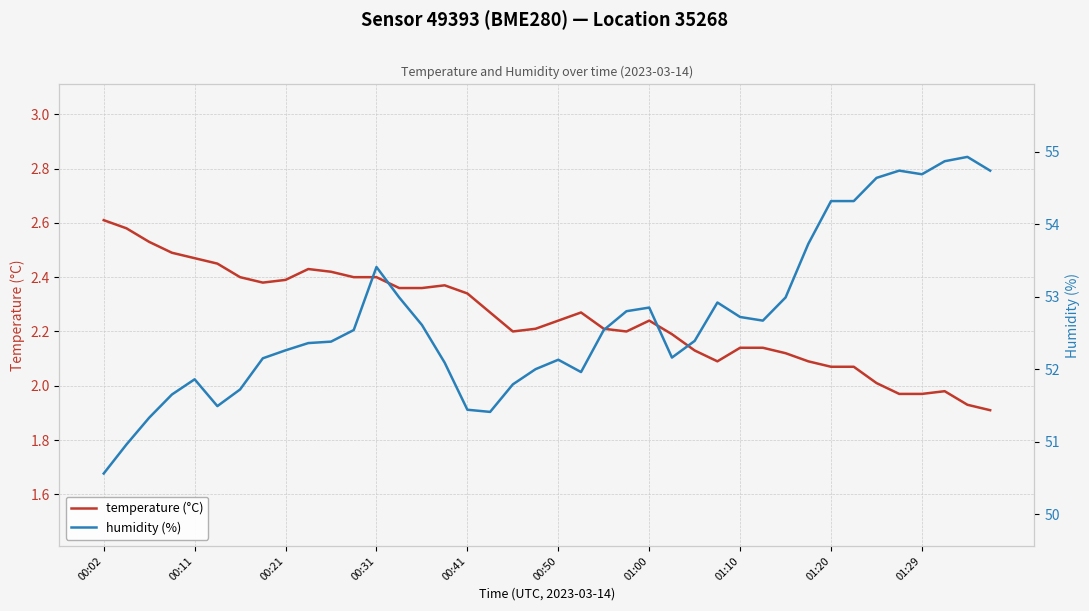

Which series has the widest spread of values?

humidity (%)